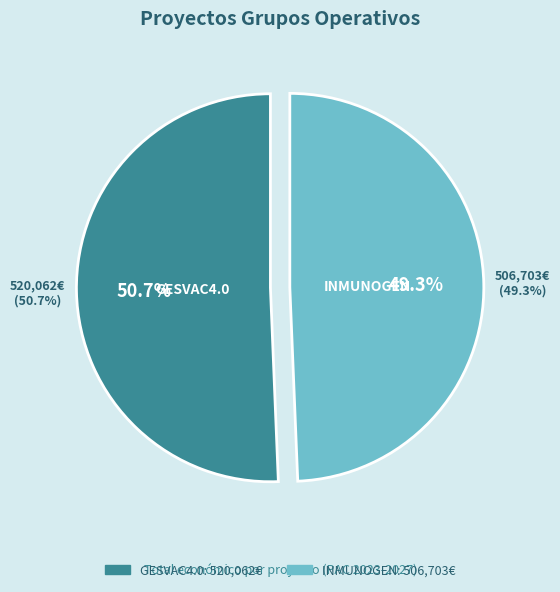

What percentage is NOT represented by GESVAC4.0?

49.3%